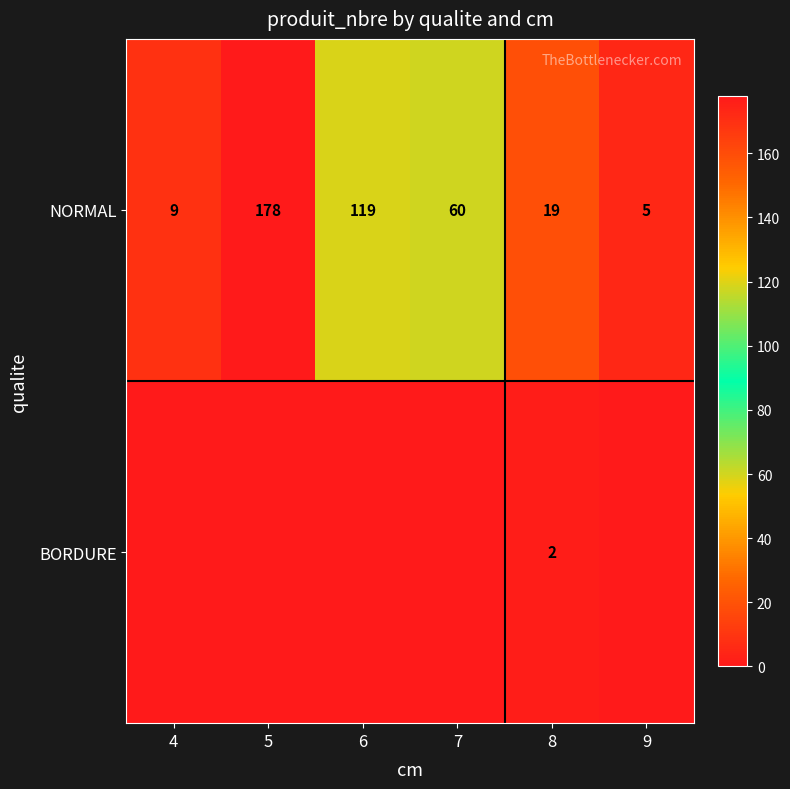

Rank the categories by NORMAL value from lowest to highest.

9, 4, 8, 7, 6, 5